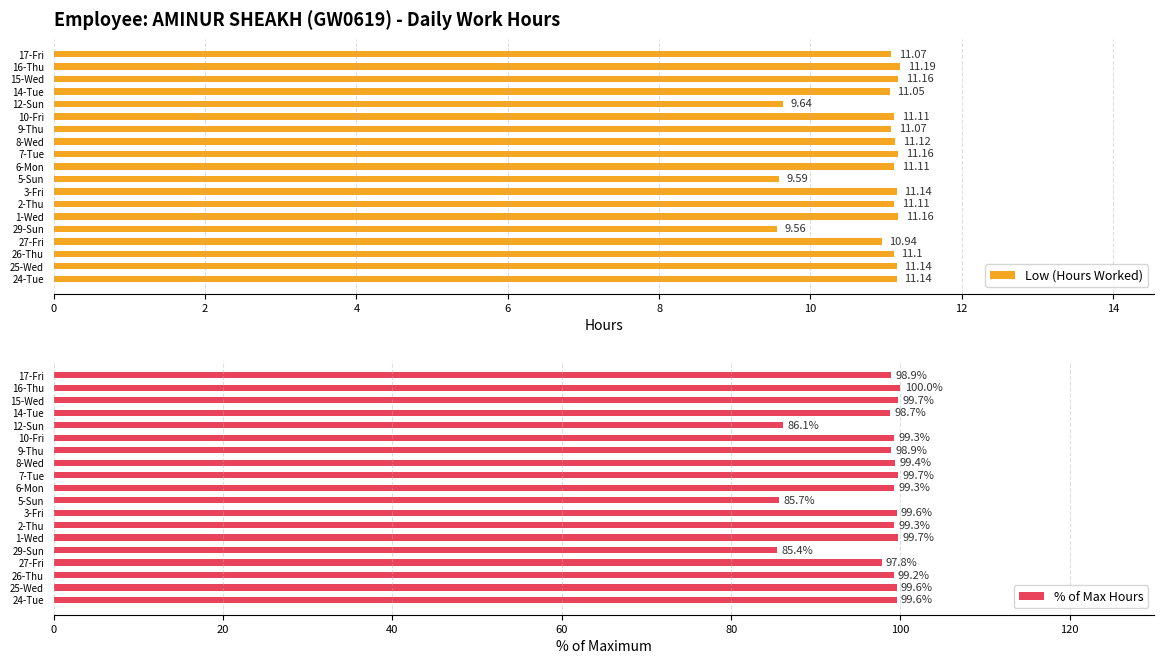

Which series has the largest total across all categories?

% of Max Hours